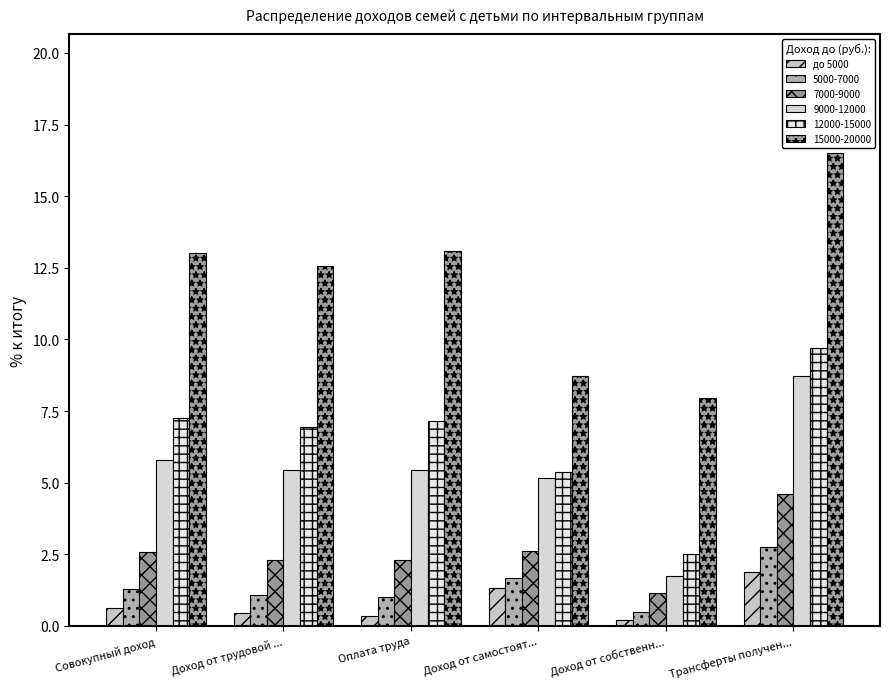

How many categories are shown in the chart?

6